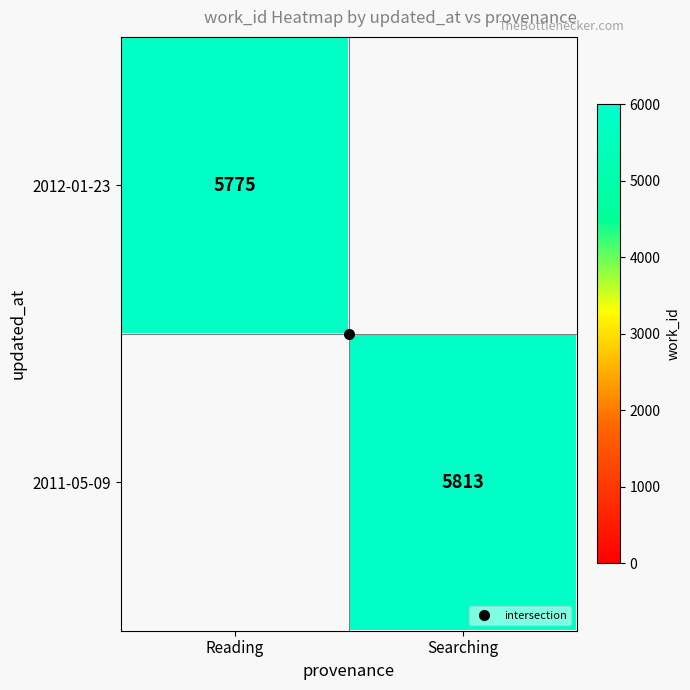

Count the number of data series in this chart.

2